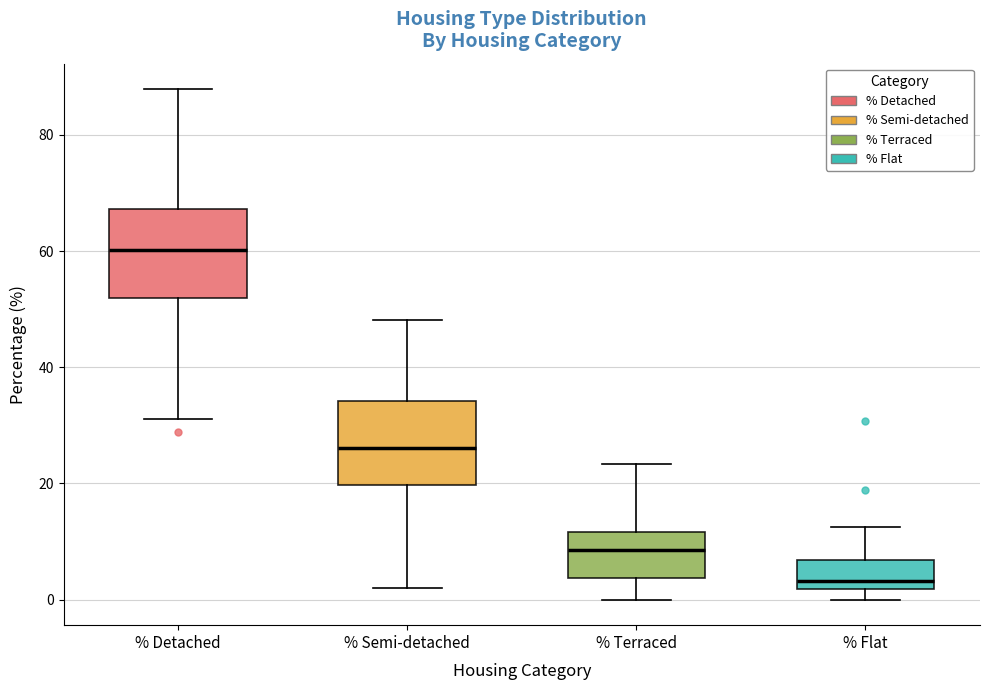

Where does the upper whisker of the box for % Flat end on the y-axis? The values are not printed on the chart, so give them approximately, as read against the axis.

12